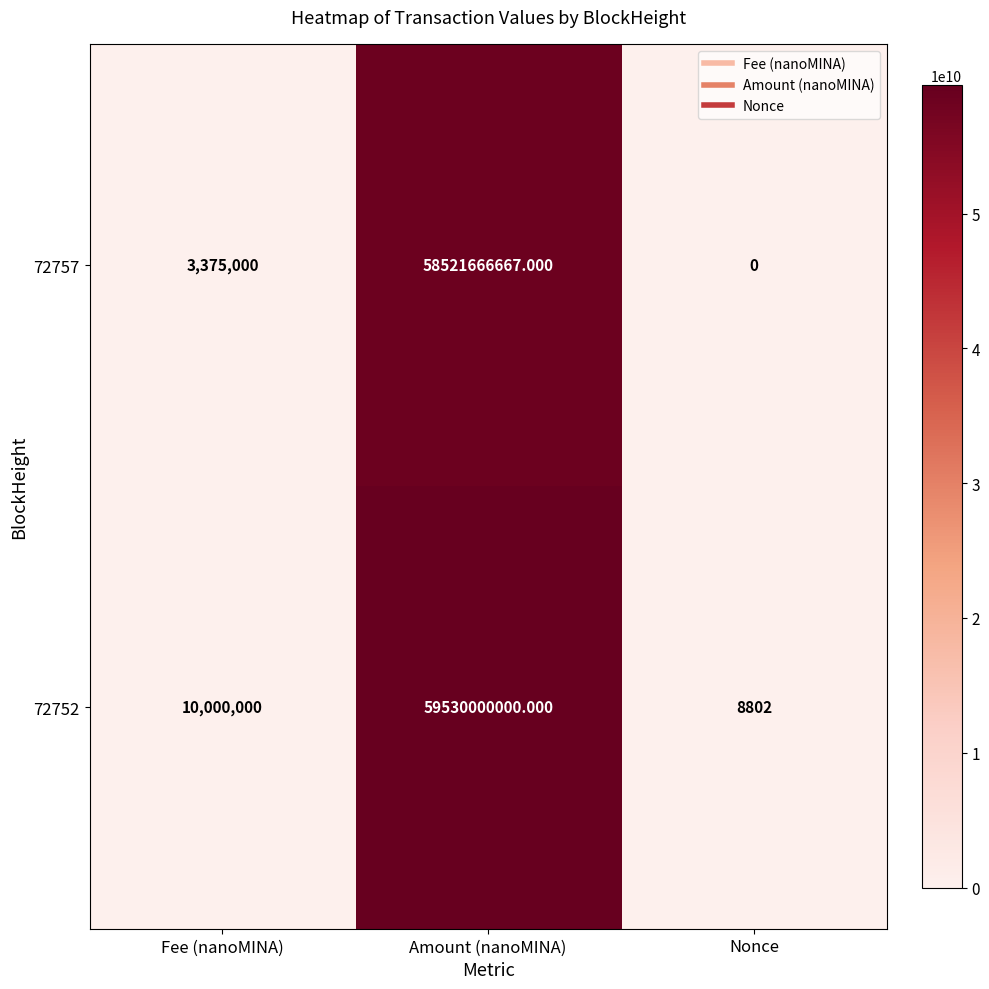

List the series in order of their peak value, lowest first.

72757, 72752